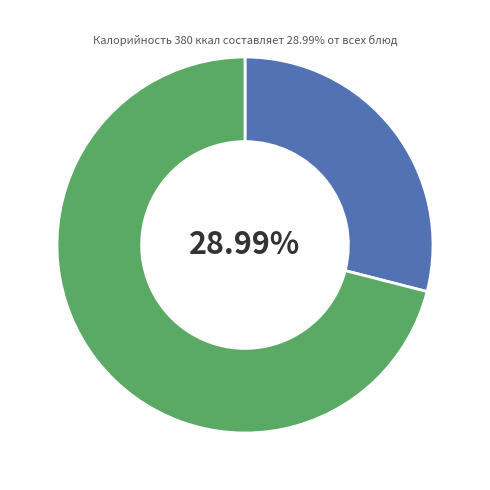

Does any single category account for the majority?

Yes